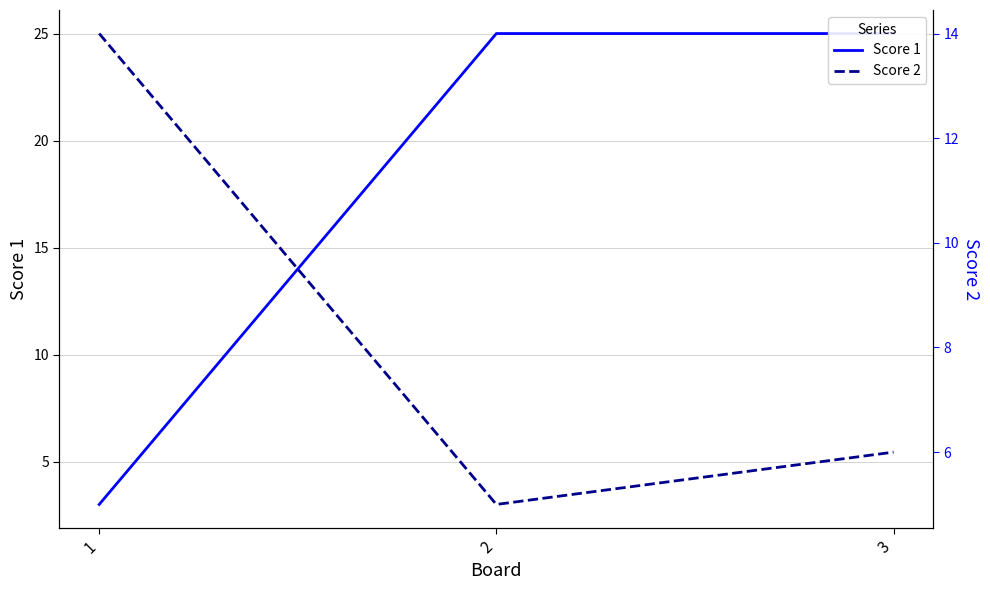

What is the approximate value of Score 1 at 3, to the nearest 5?

25